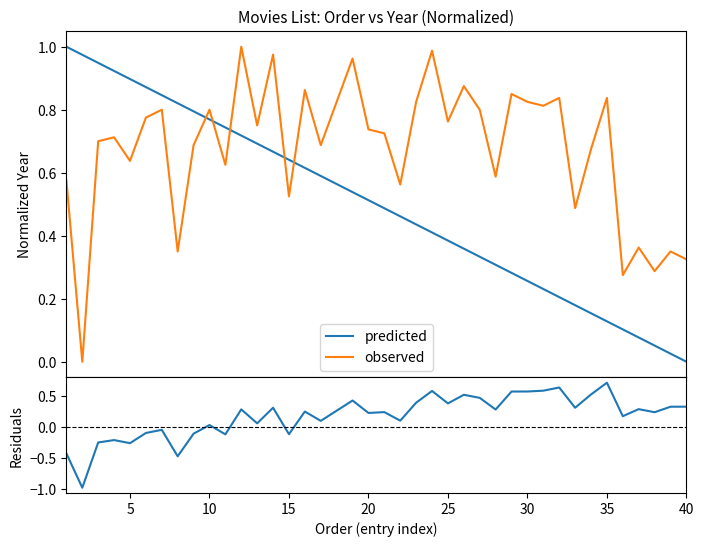

After their last crossing, which series has the higher values: observed or predicted?

observed